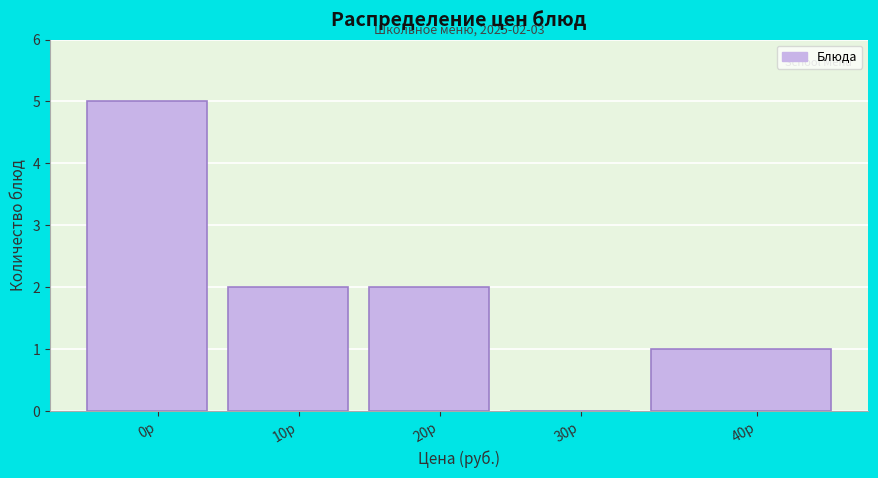

Reading left to right, what are all the values shown in this chart?

0р=5	10р=2	20р=2	30р=0	40р=1